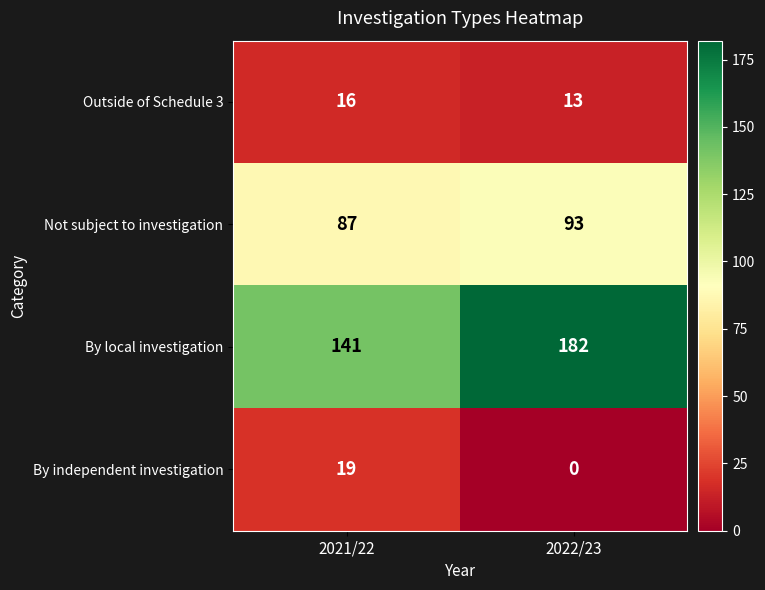

What is the difference between the maximum and minimum values in the Outside of Schedule 3 series?

3